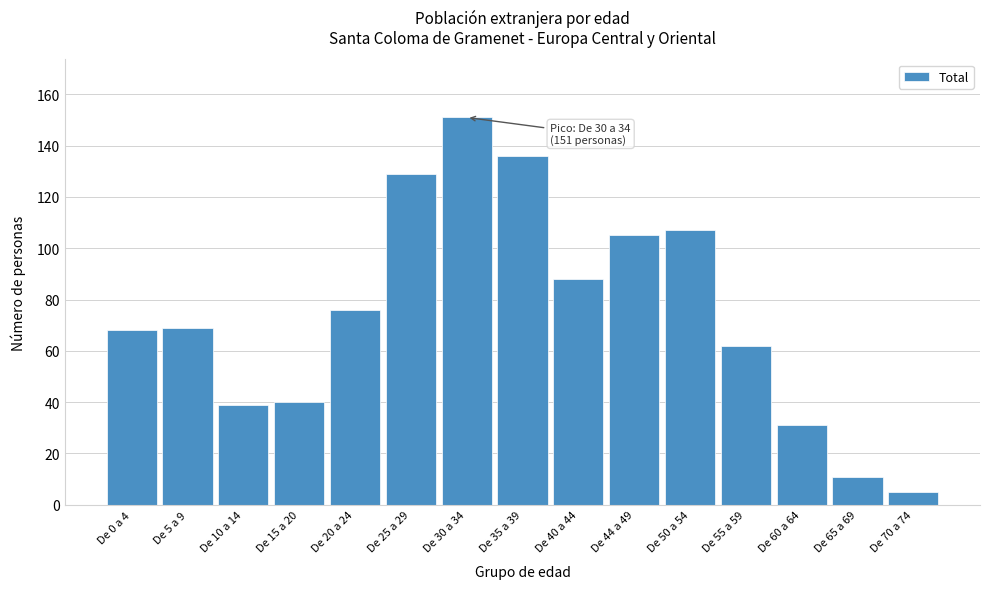

Reading left to right, what are all the values shown in this chart?

De 0 a 4=68	De 5 a 9=69	De 10 a 14=39	De 15 a 20=40	De 20 a 24=76	De 25 a 29=129	De 30 a 34=151	De 35 a 39=136	De 40 a 44=88	De 44 a 49=105	De 50 a 54=107	De 55 a 59=62	De 60 a 64=31	De 65 a 69=11	De 70 a 74=5